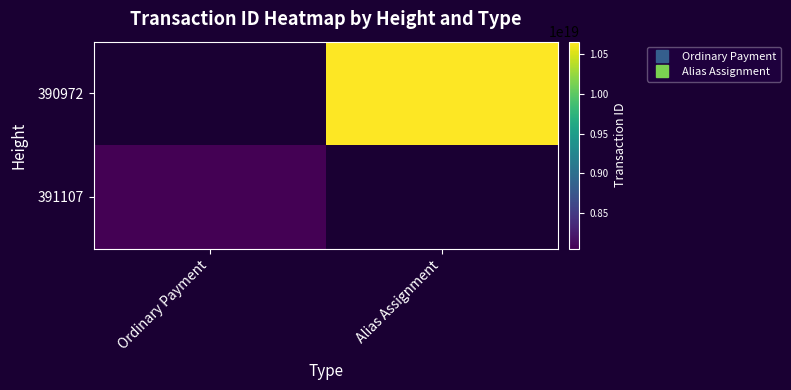

What is the smallest value displayed?

8047248977428981760.0